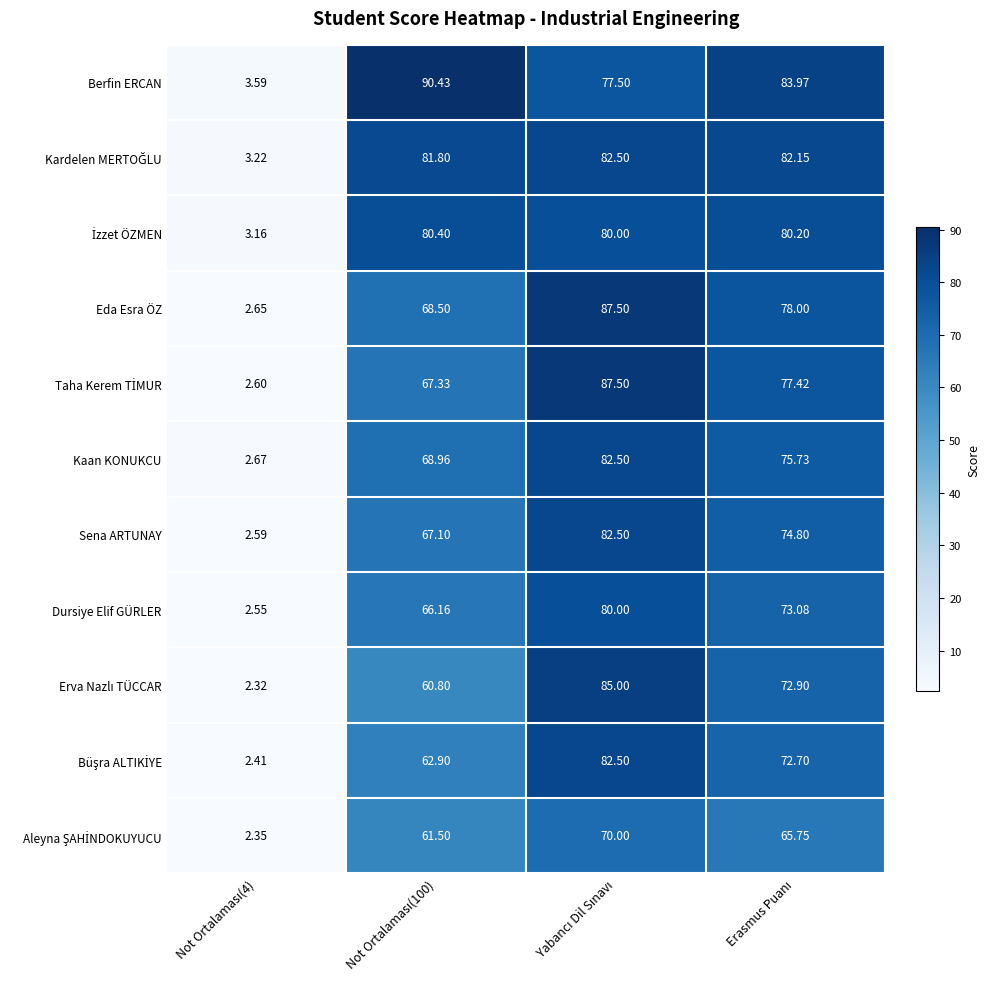

What is the maximum value shown in the chart?

90.4